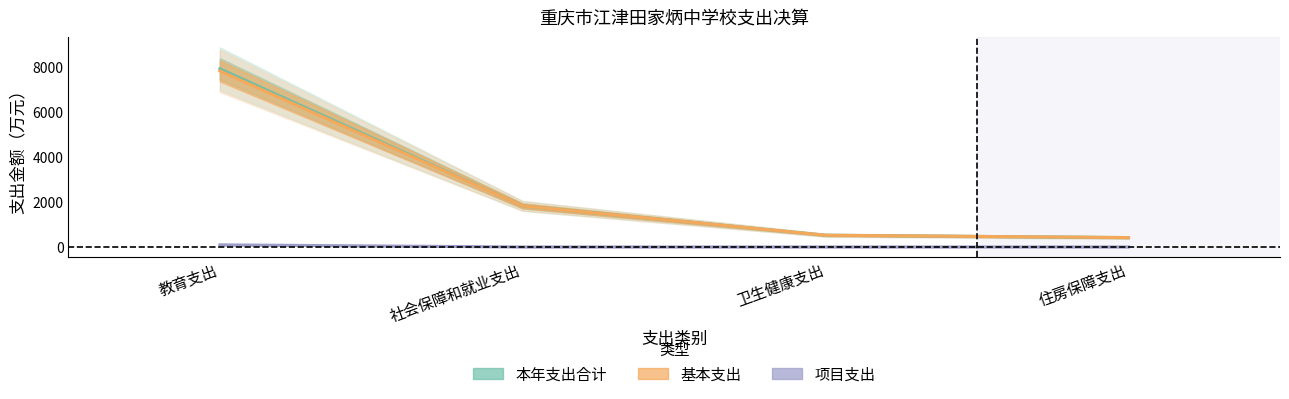

True or false: 项目支出 and 基本支出 cross at least once.

False